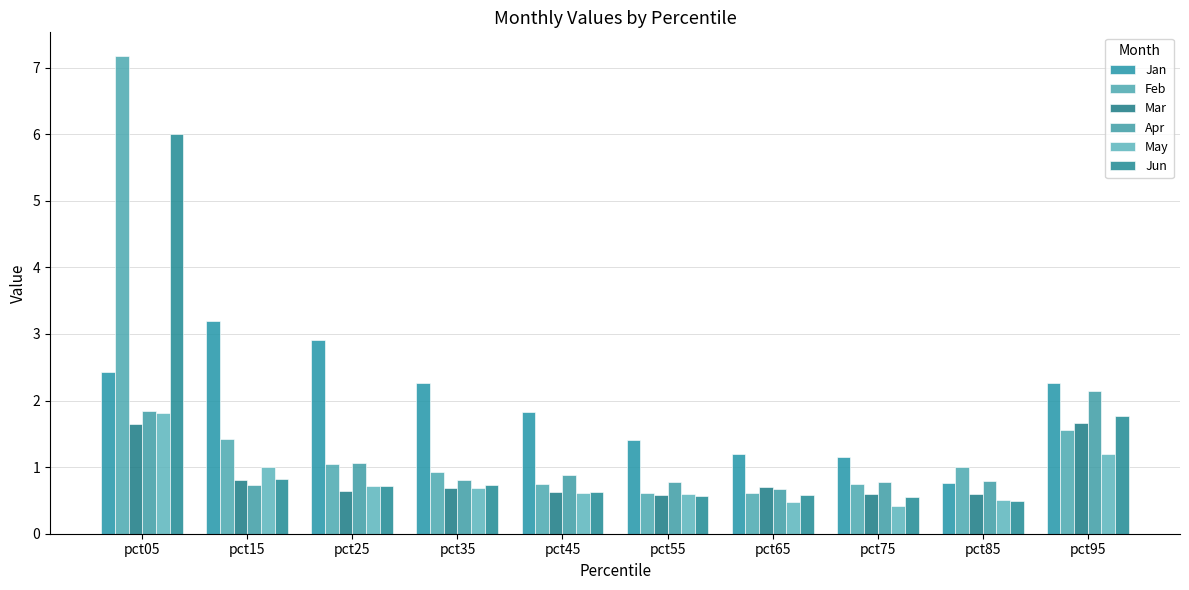

Which label corresponds to the smallest value in the chart?

pct75